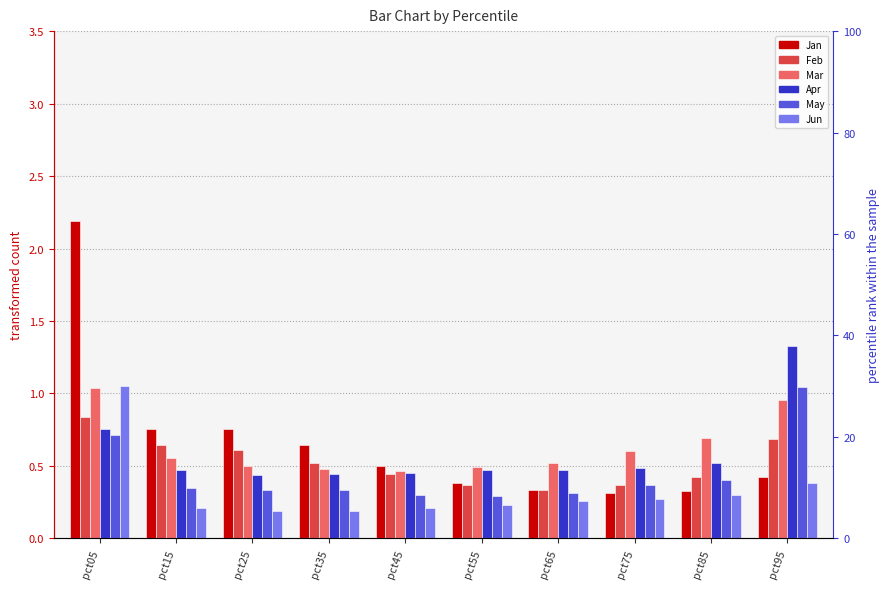

At which category is the sum across all series the highest?

pct05